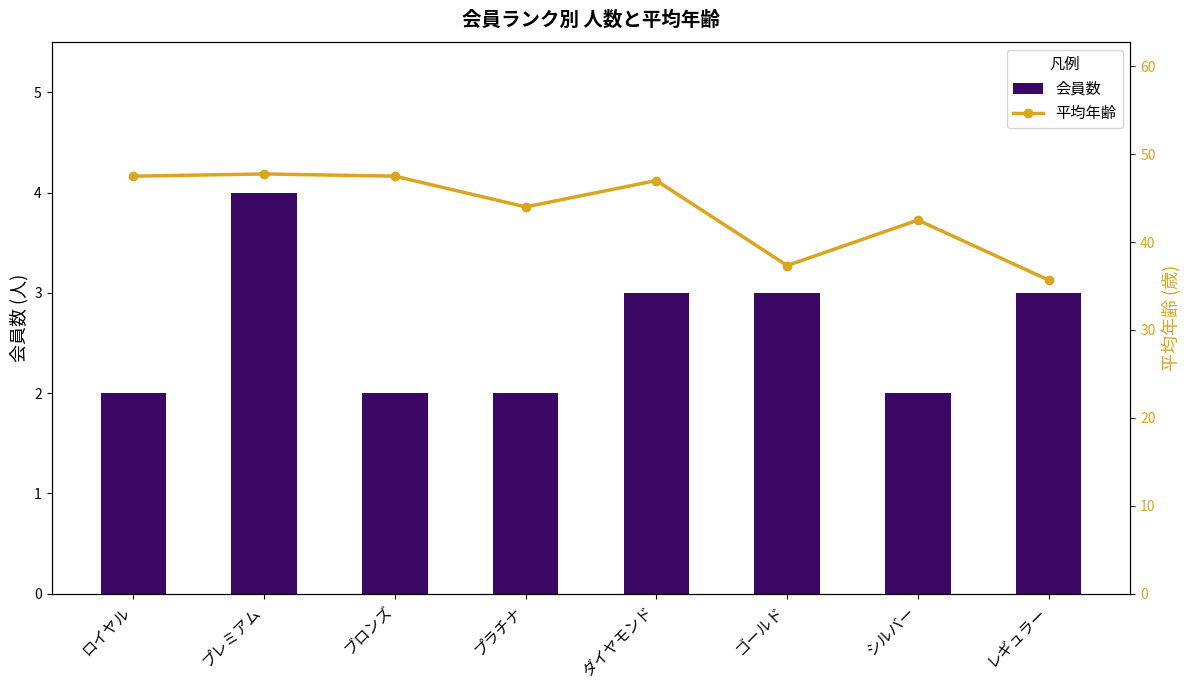

True or false: 会員数 has a value of 1.8 at ダイヤモンド.

False